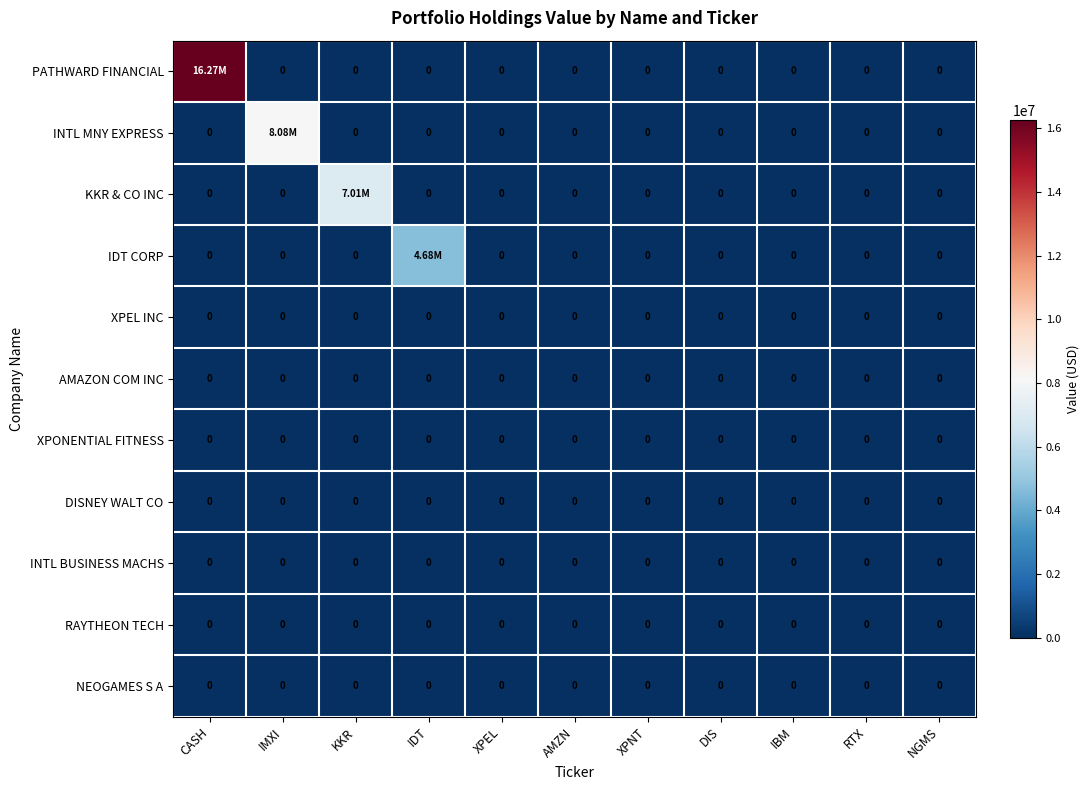

What is the average value of the IDT CORP series?

425256